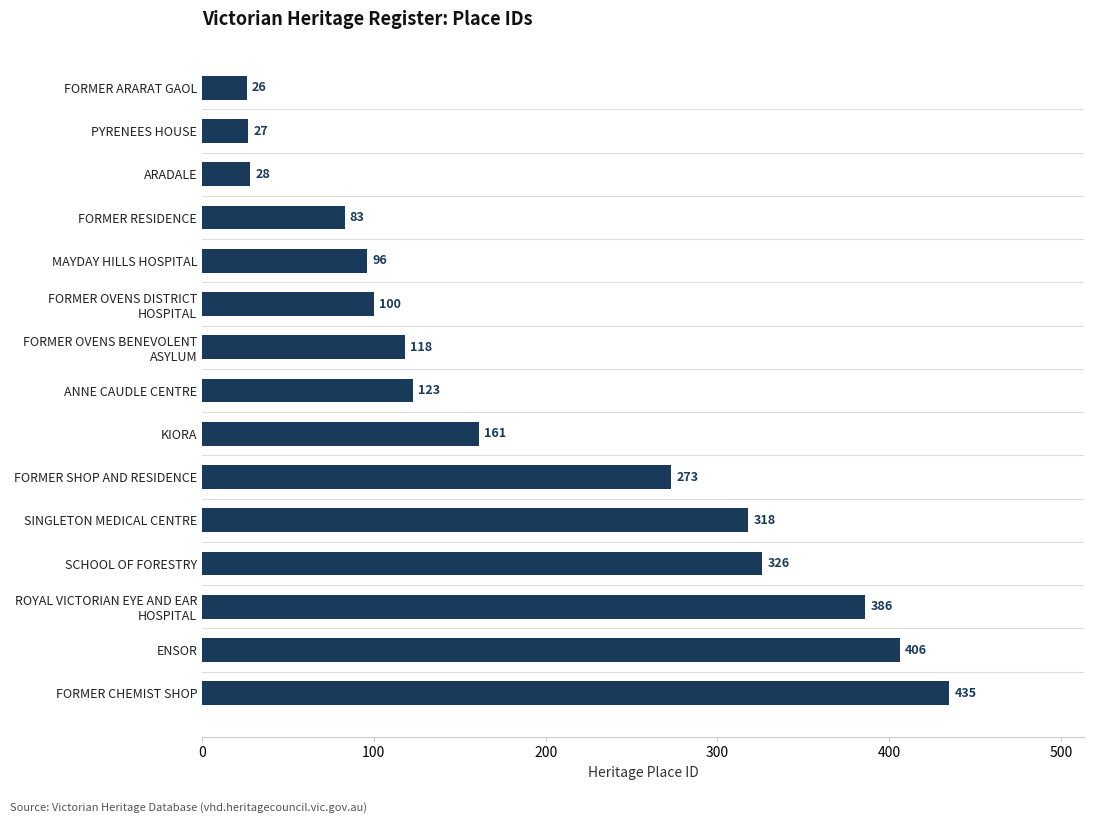

What is the approximate value at FORMER ARARAT GAOL, to the nearest 10?

30